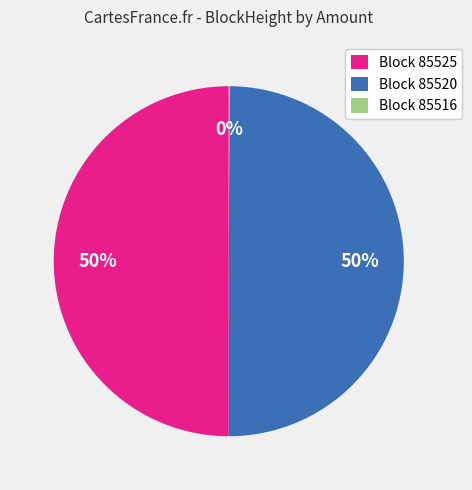

To the nearest percent, what is the difference between the largest and smallest slice percentages?

50%